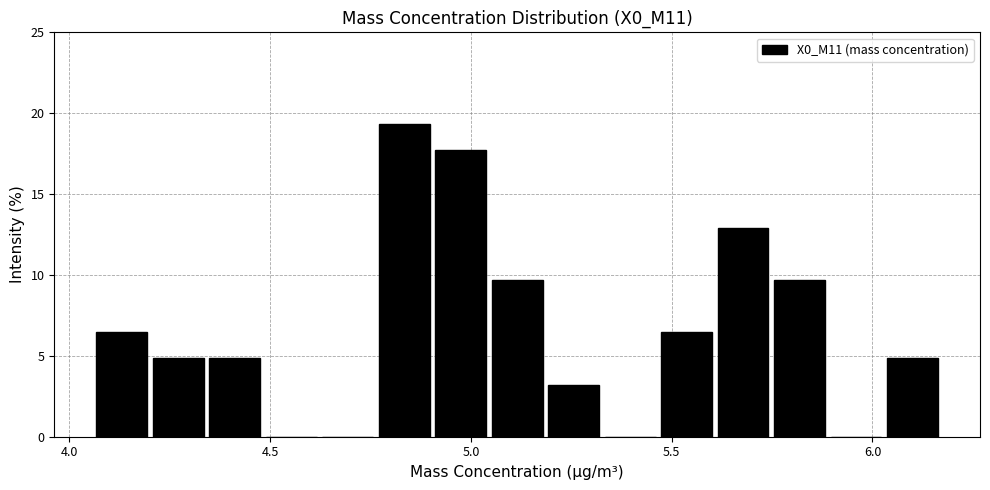

Read against the x-axis, roughly where is the centre of the tallest bar?

4.85